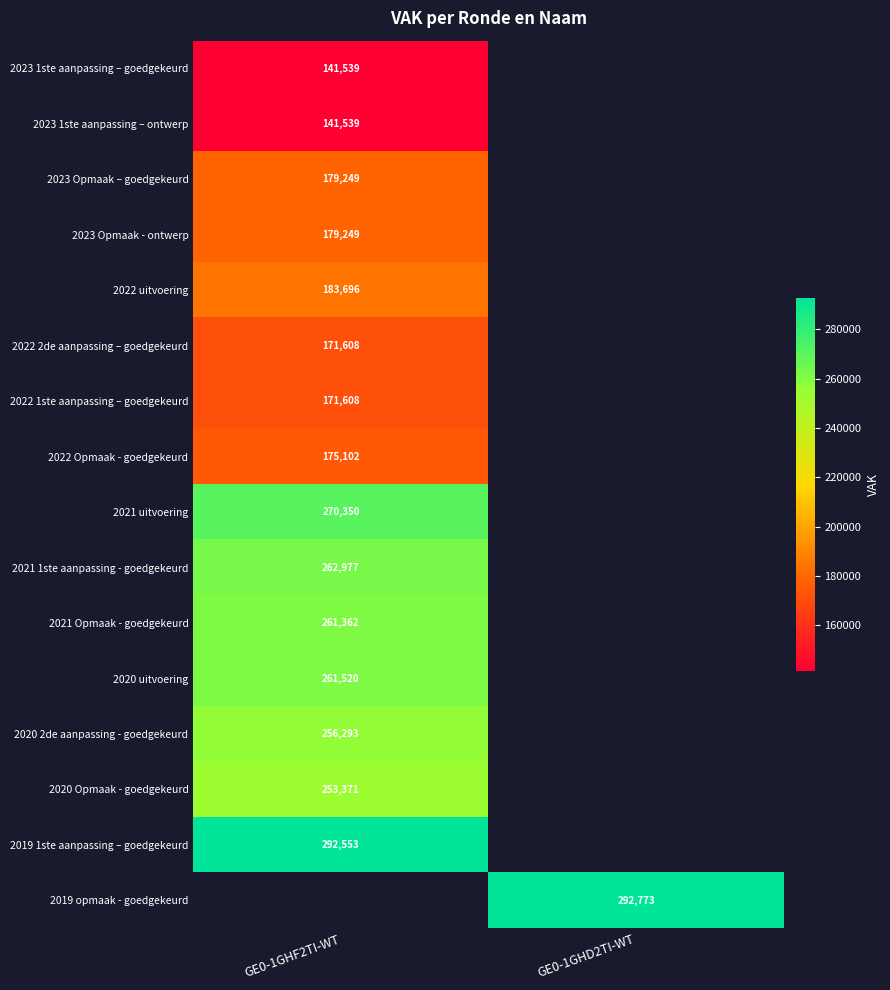

Is it true that 2022 Opmaak - goedgekeurd equals 86451.4 at GE0-1GHF2TI-WT?

False